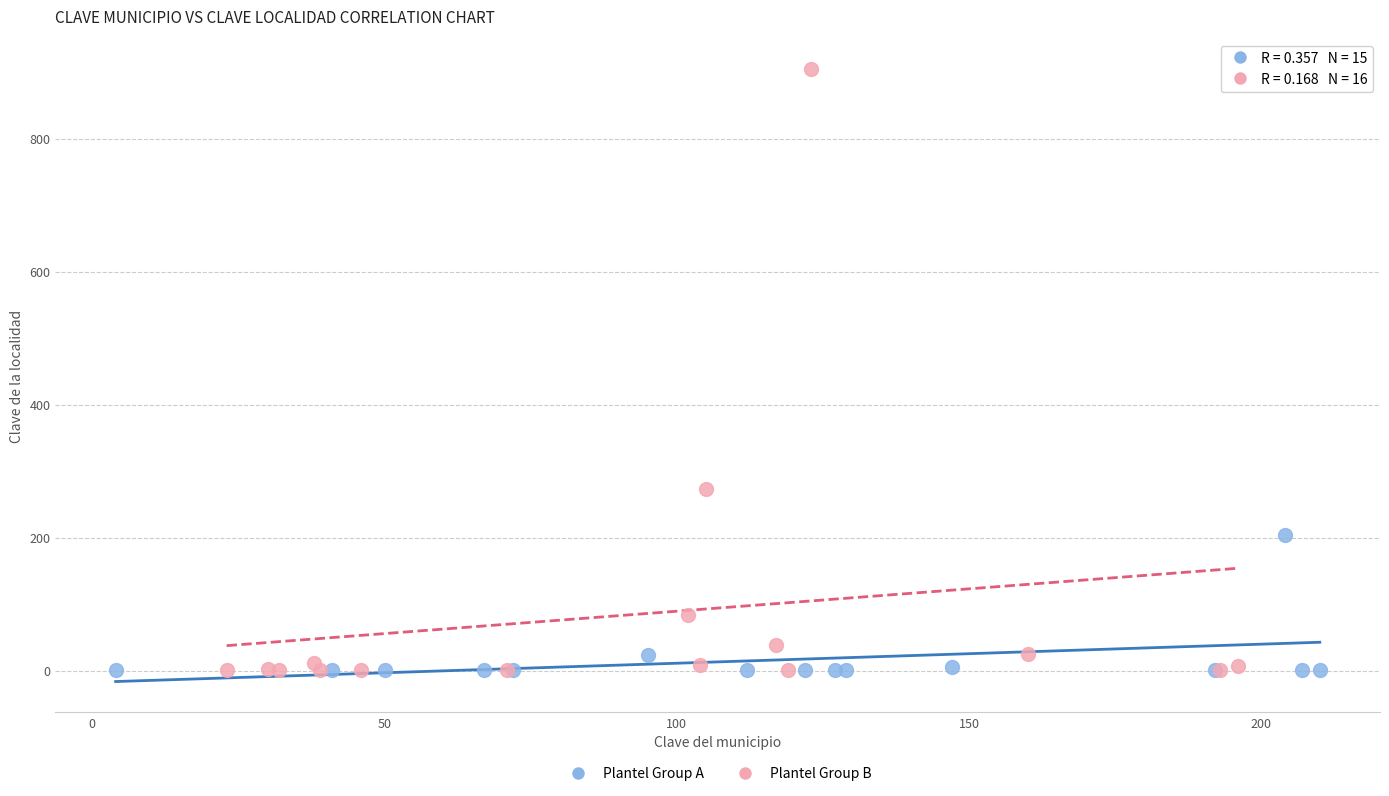

Which series reaches the maximum Y coordinate?

Plantel Group B